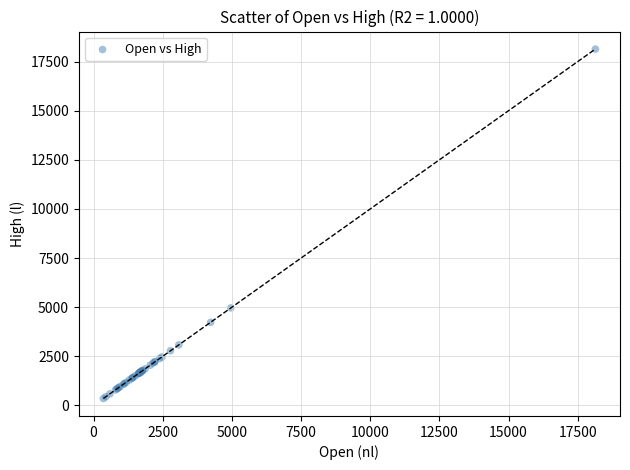

What Y value in the scatter plot is closest to 9246?

4967.1